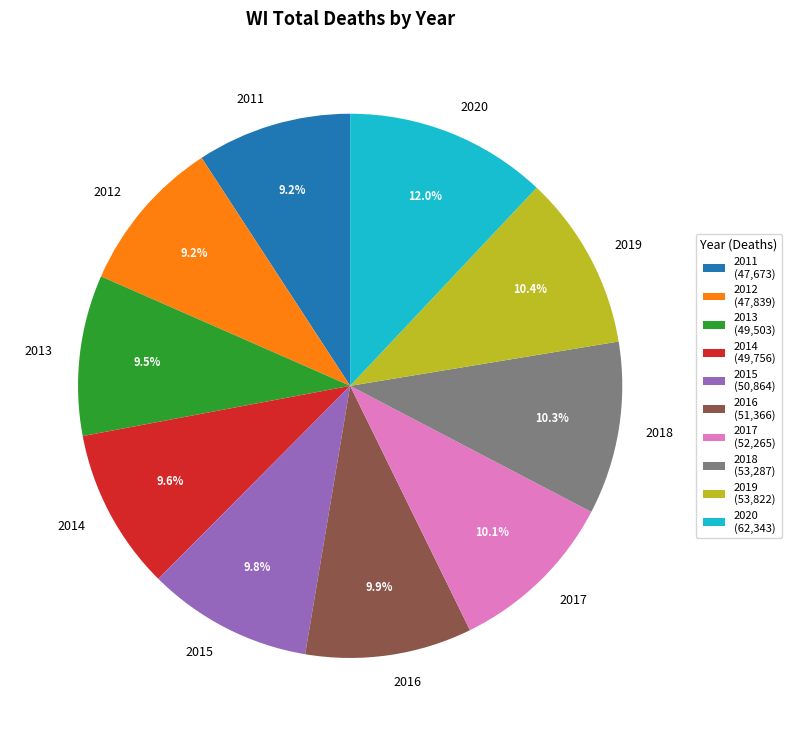

The 2015 slice represents 10% of the pie. True or false?

True